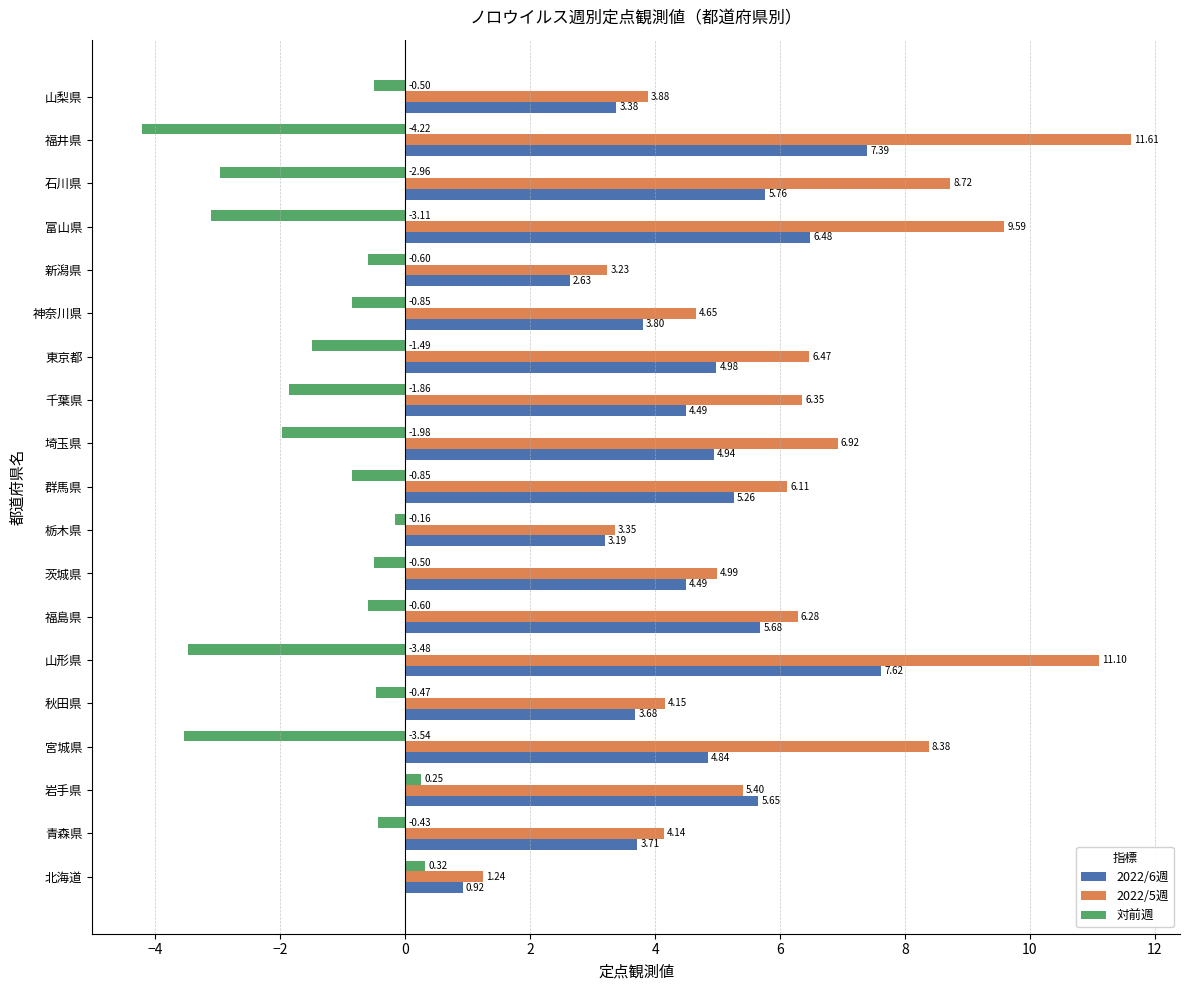

What is the difference between the highest and lowest values at 埼玉県?

8.9